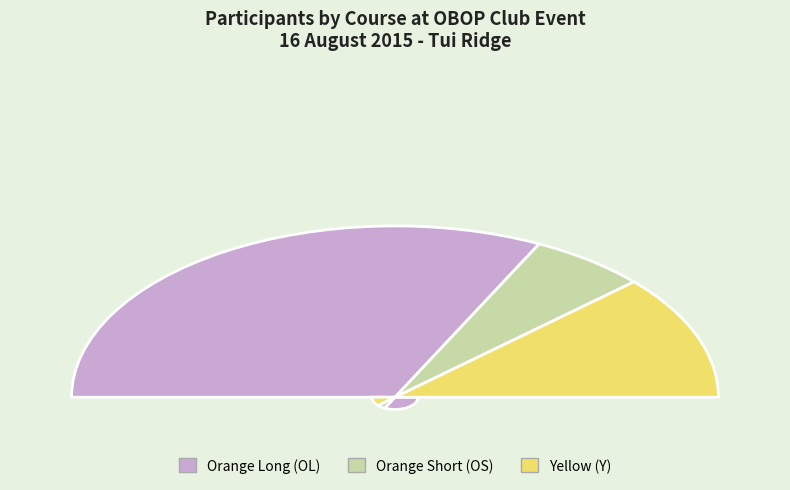

To the nearest percent, what is the difference between the largest and smallest slice percentages?

51%